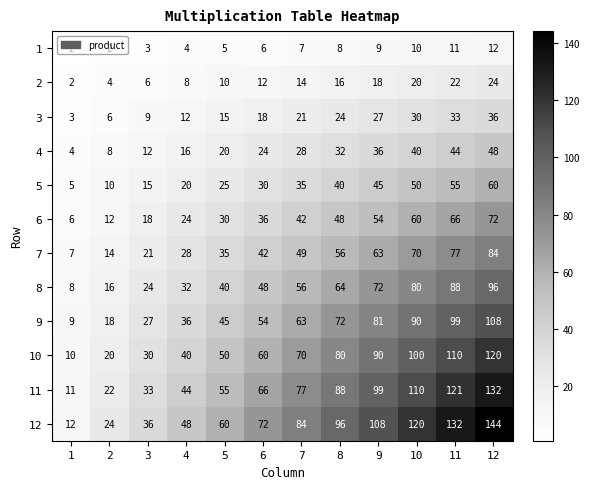

Count the number of data series in this chart.

12